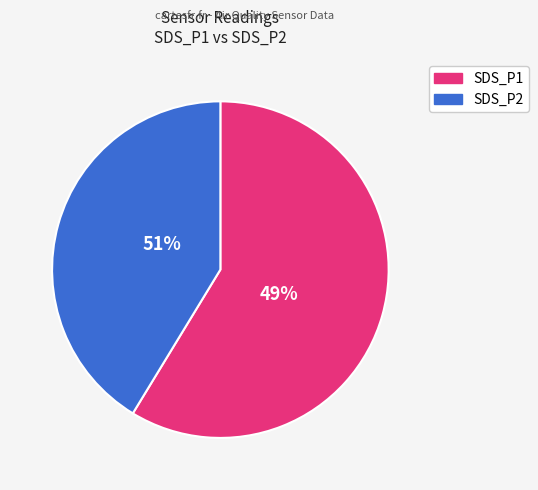

The 28 slice represents 3% of the pie. True or false?

False